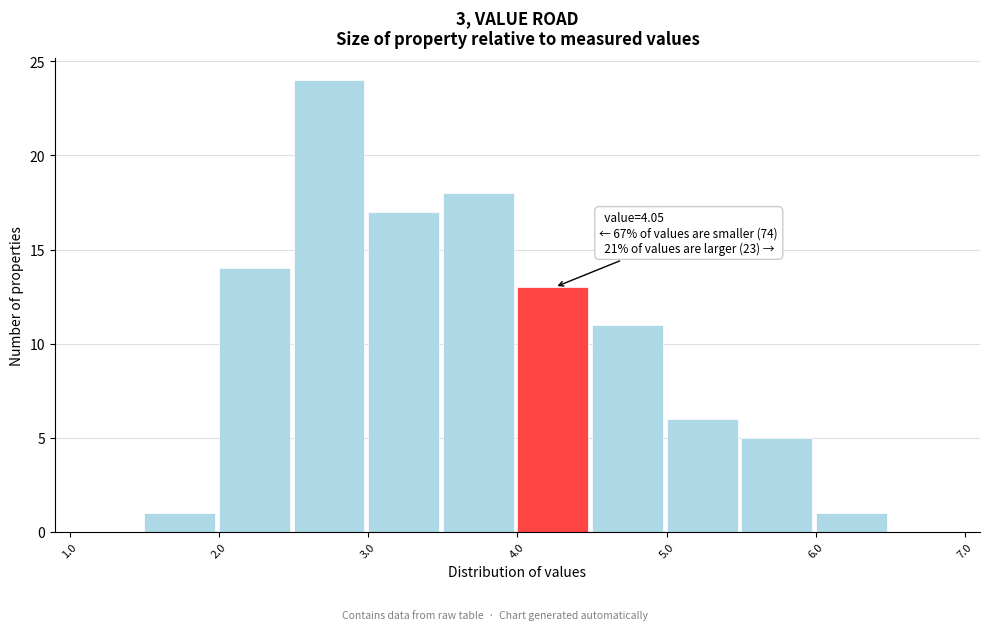

Which range on the x-axis has the tallest bar?

2.5 to 3.0